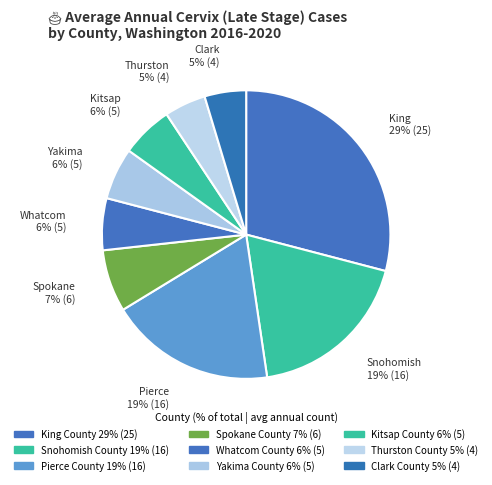

To the nearest percent, what portion does Whatcom County represent?

6%